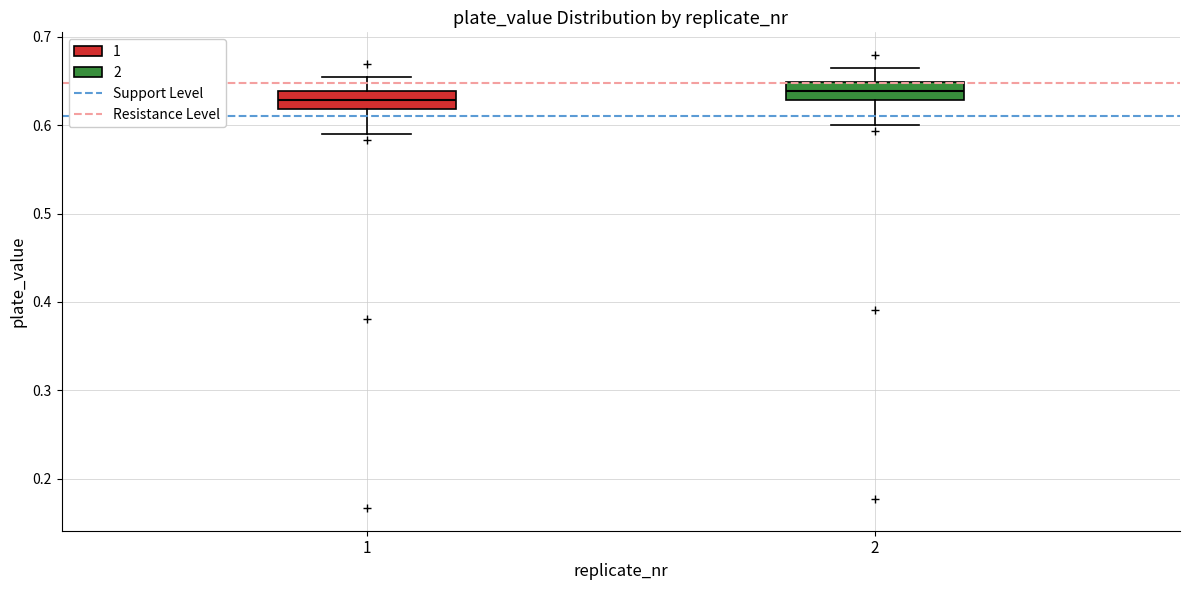

Which box has the highest median line?

2